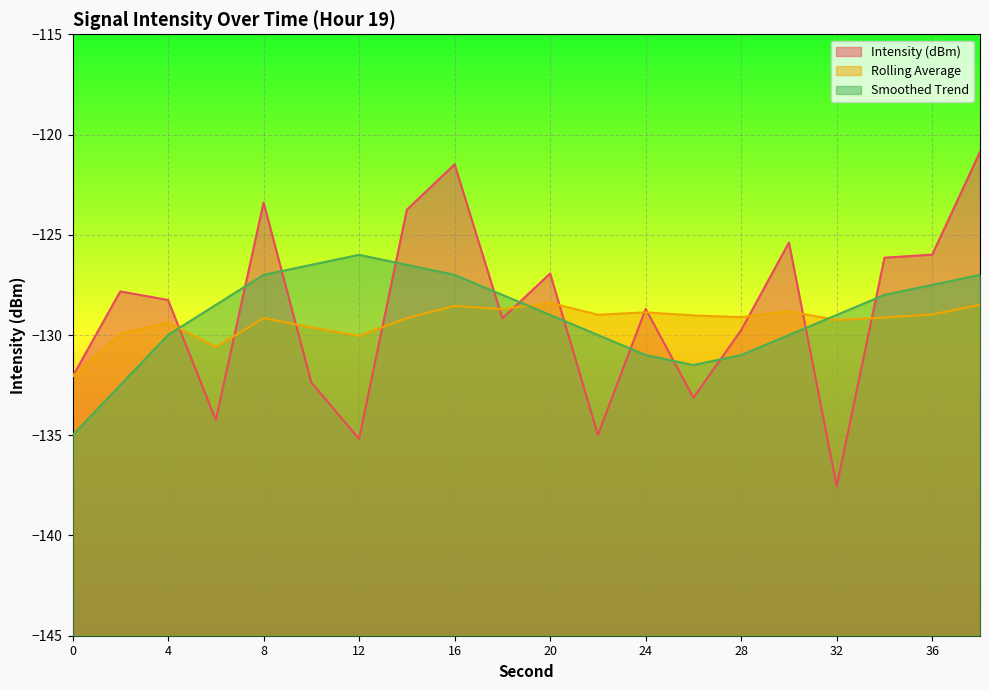

What is the value of the smoothed point at the 17th from the left?

-129.0